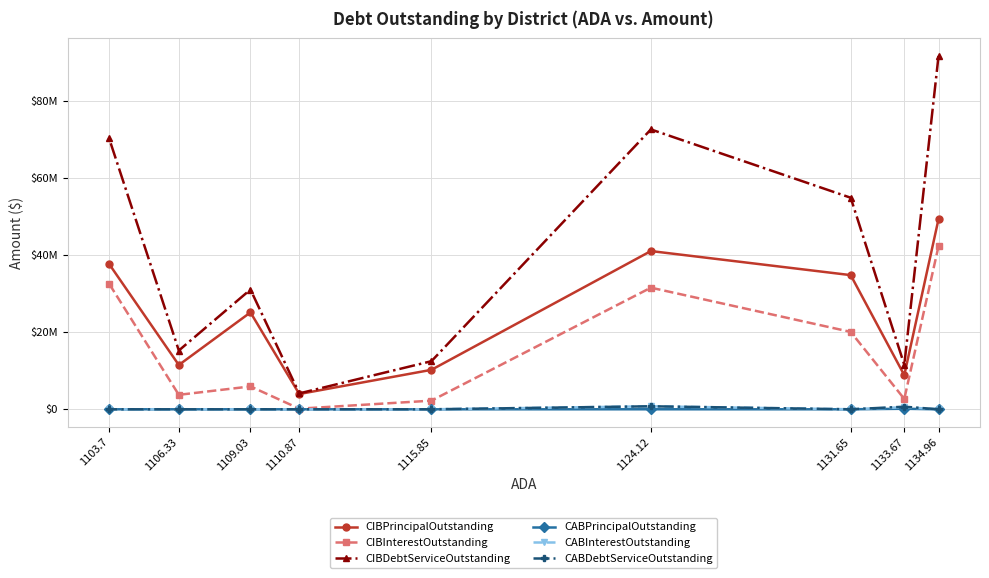

True or false: CIBInterestOutstanding and CIBPrincipalOutstanding intersect in this chart.

False